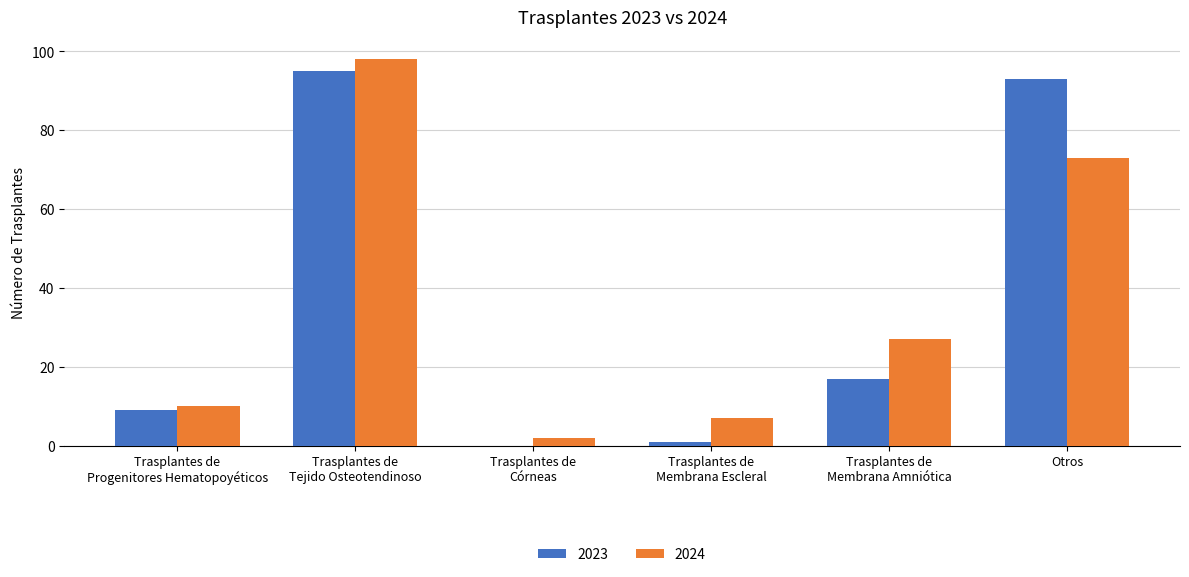

Are the bars horizontal?

No